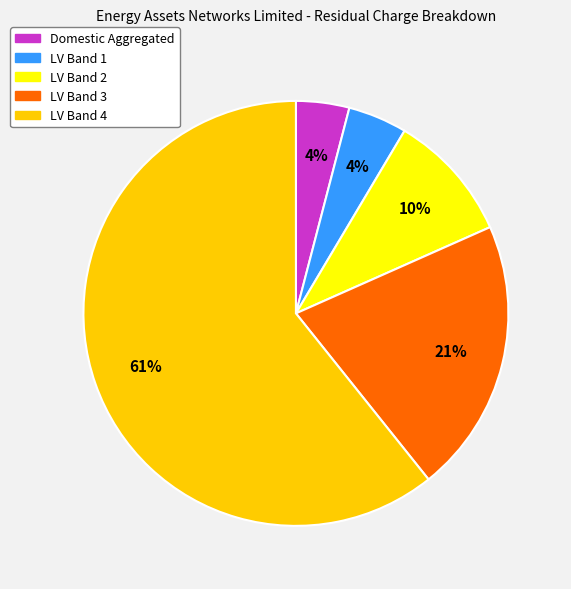

Approximately how many times larger is the value at LV Band 3 compared to LV Band 2?

2.1